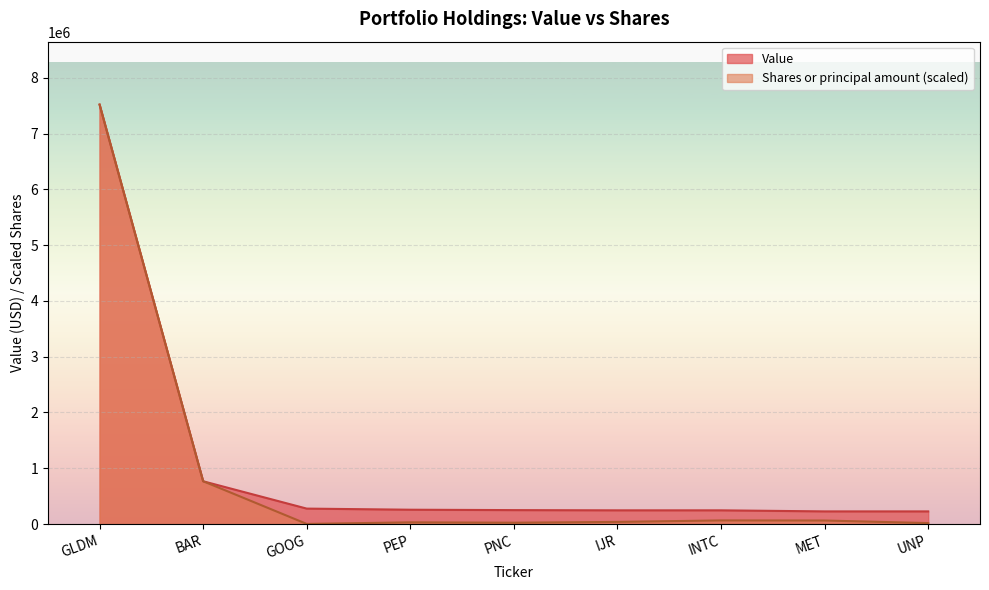

Rank the series at PEP from highest to lowest value.

Value, Shares or principal amount (scaled)